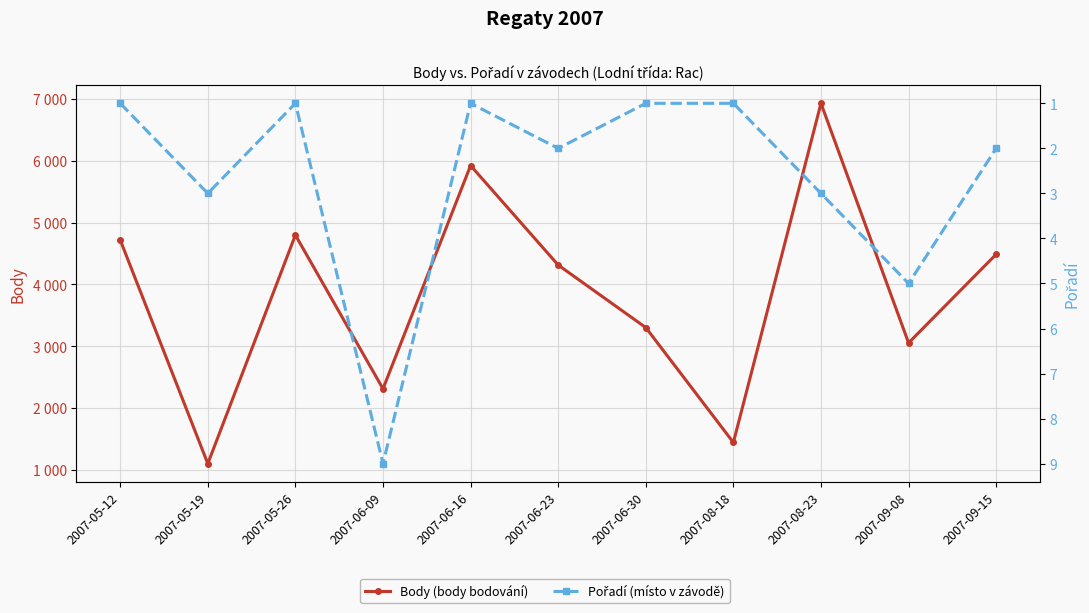

True or false: Body (body bodování) and Pořadí (místo v závodě) intersect in this chart.

False